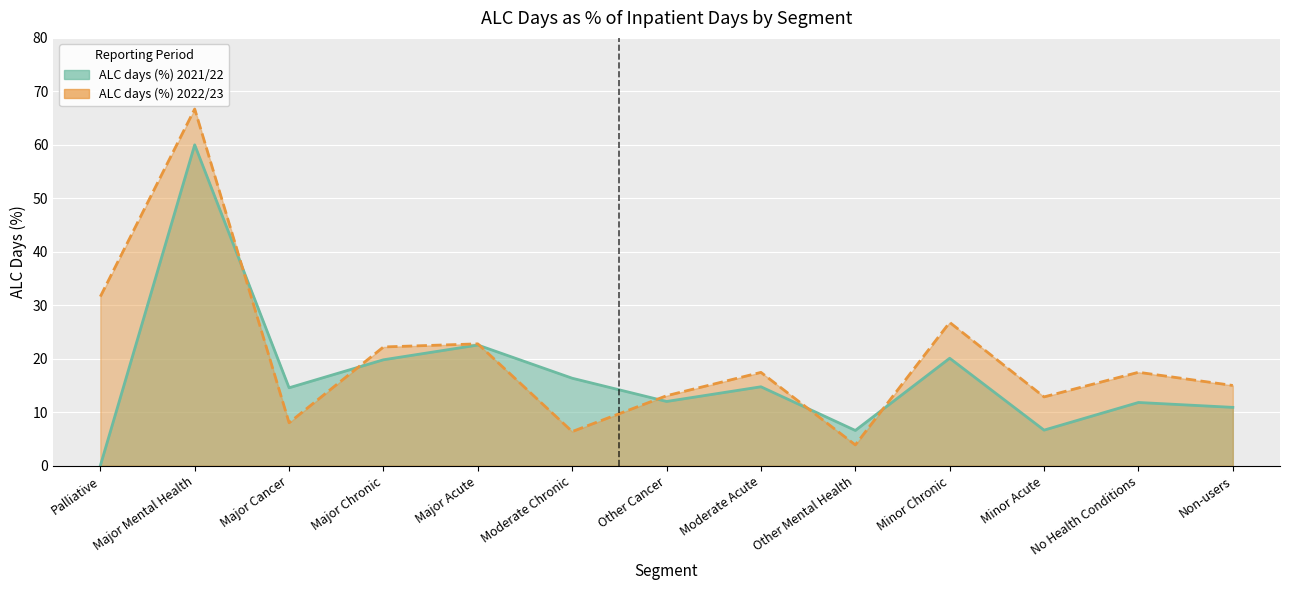

The ALC days (%) 2022/23 series shows 6.9 at Other Cancer. True or false?

False